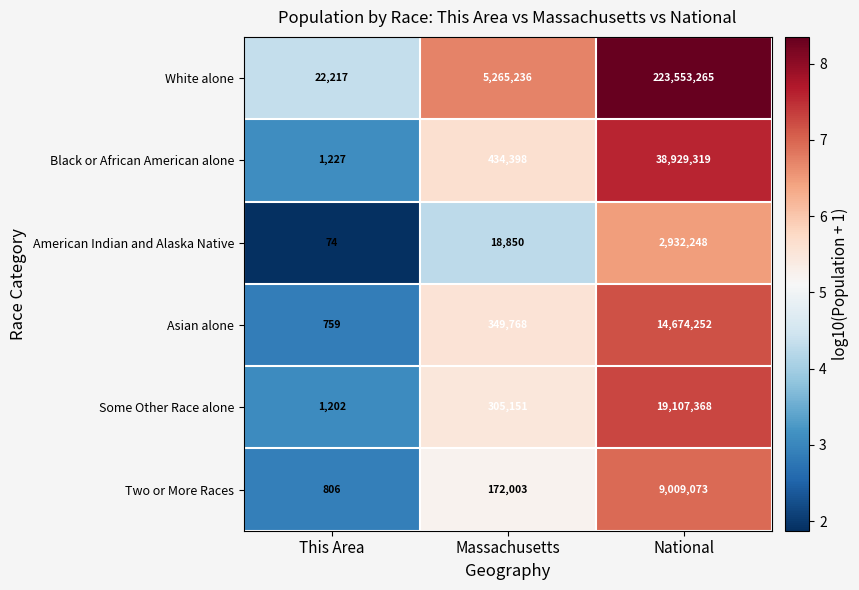

How many distinct data groups are displayed?

6